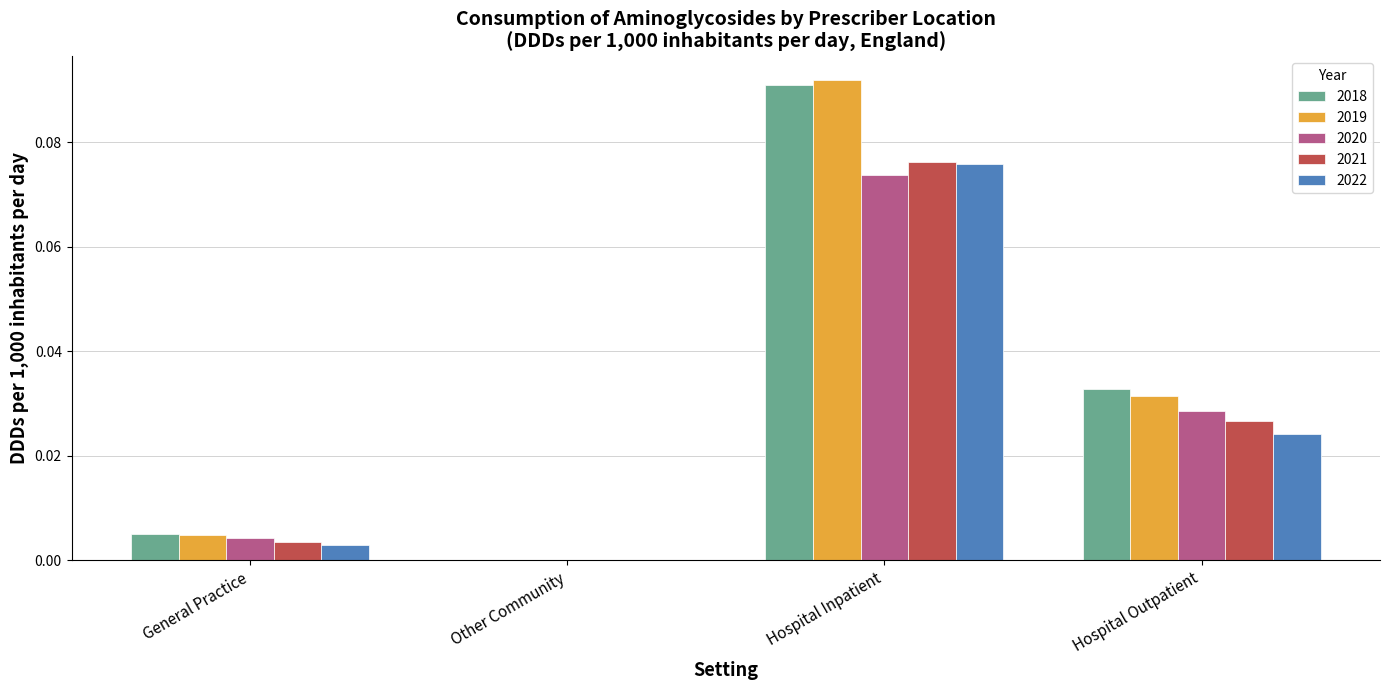

At which category is the sum across all series the highest?

Hospital Inpatient